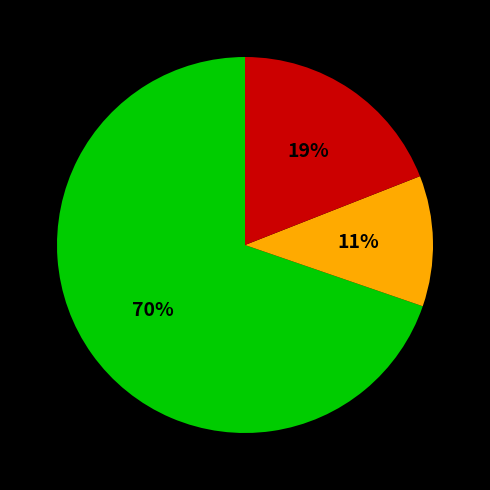

Does any single category account for the majority?

Yes